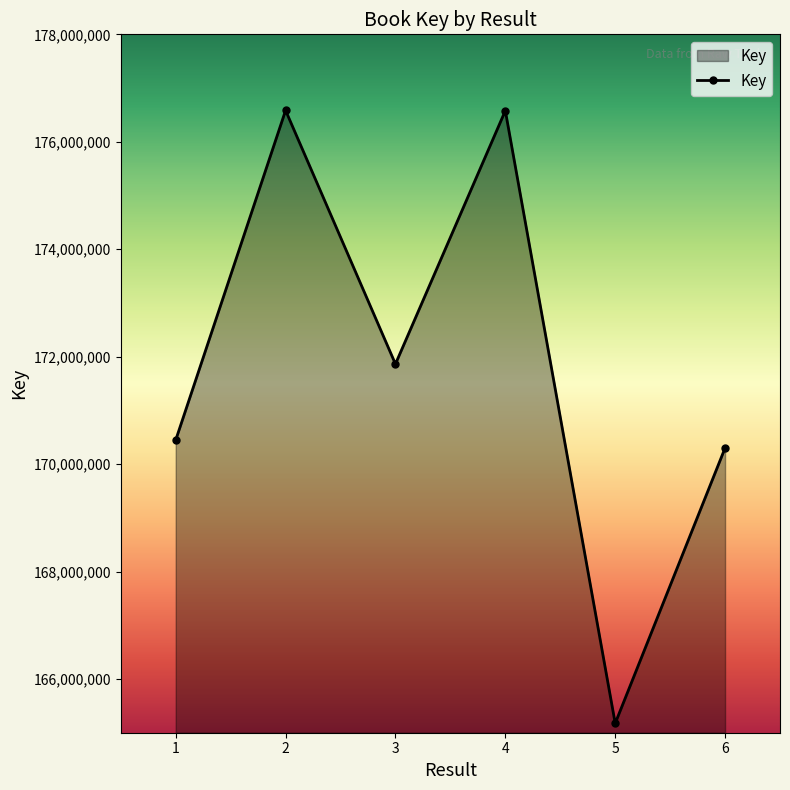

True or false: the data shows 70169748 at 5.

False